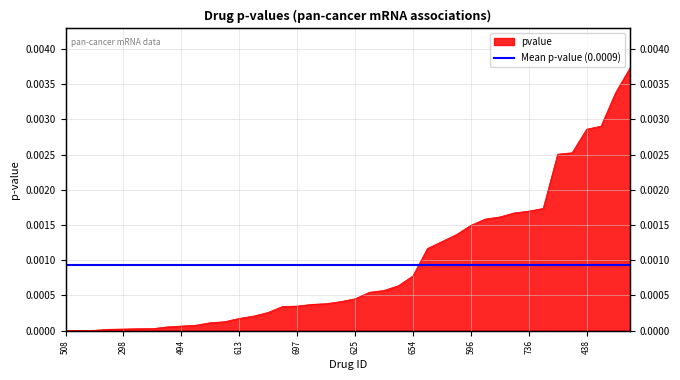

The value at 21 is 0.0. True or false?

True